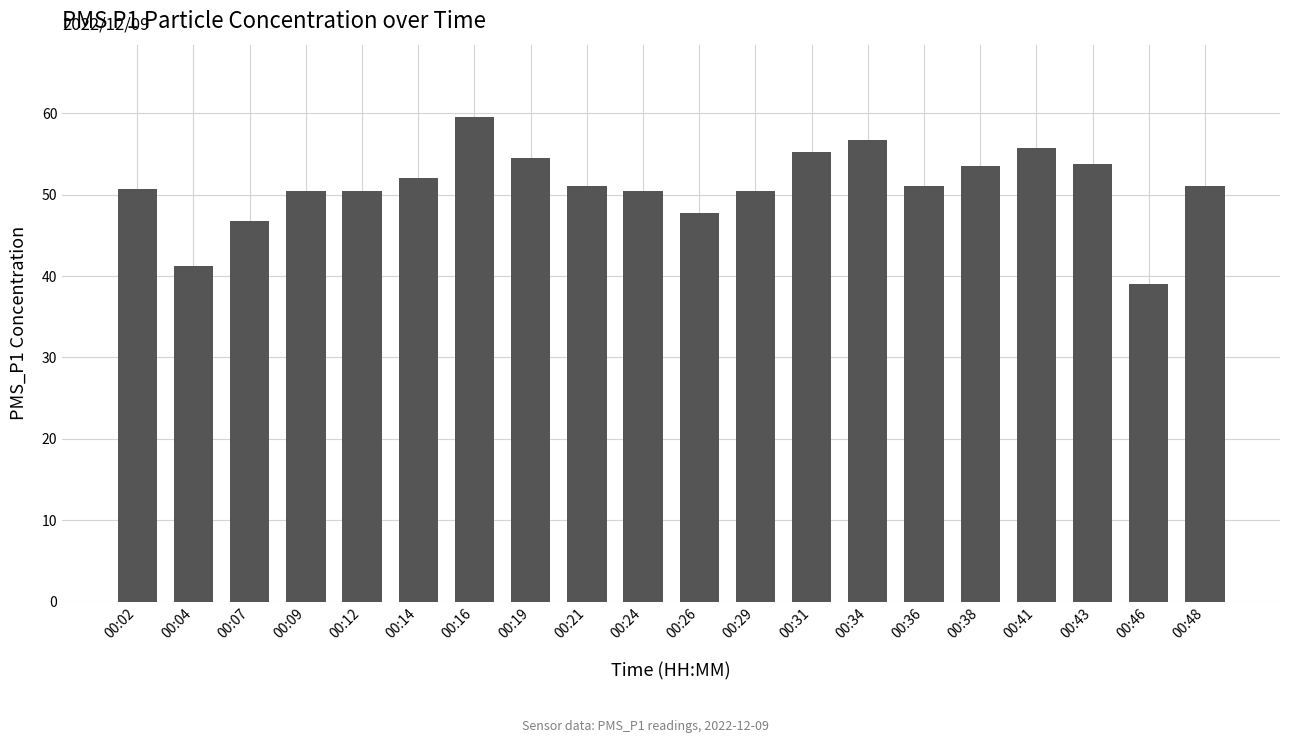

What is the value of the 5th bar from the left?

50.5